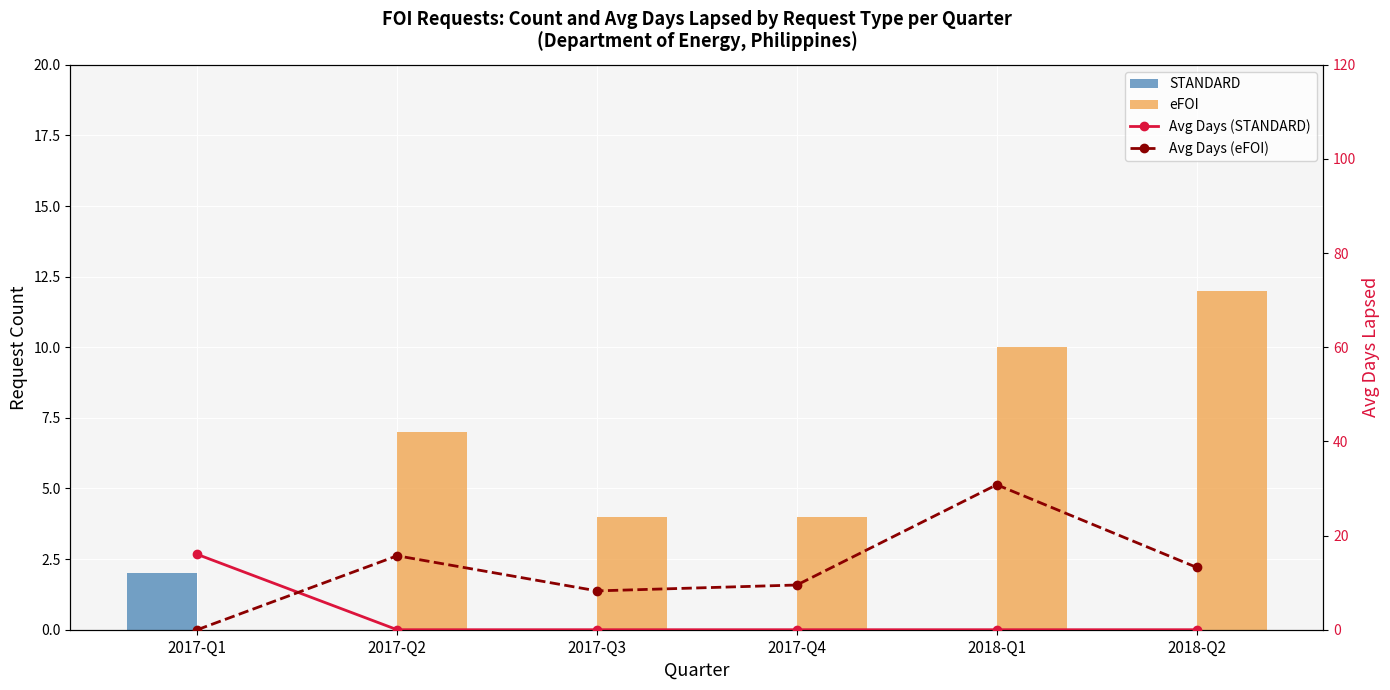

Which series has the widest spread of values?

Avg Days (eFOI)